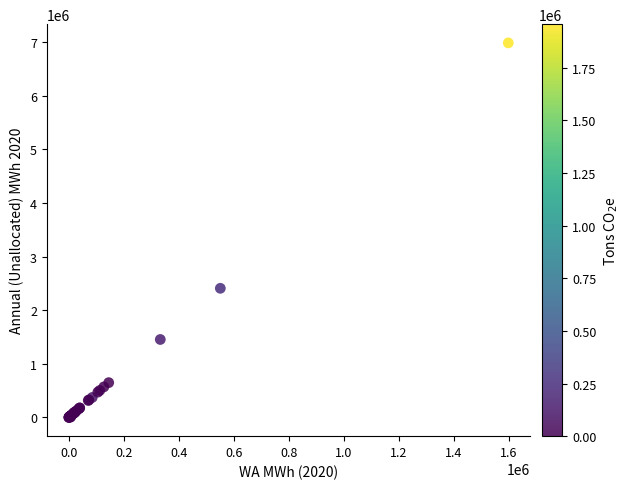

What Y value in the scatter plot is closest to 3491270?

2407519.0